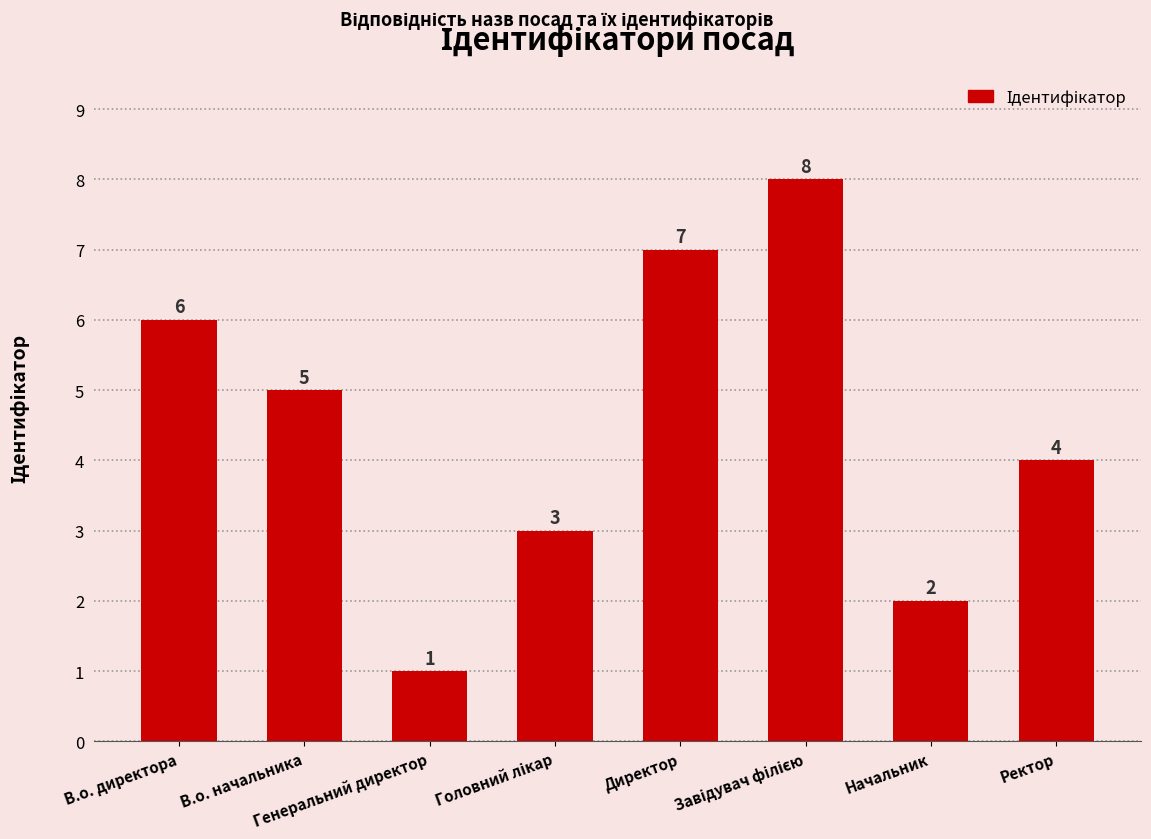

At which category does the chart reach its minimum across all series?

Генеральний директор